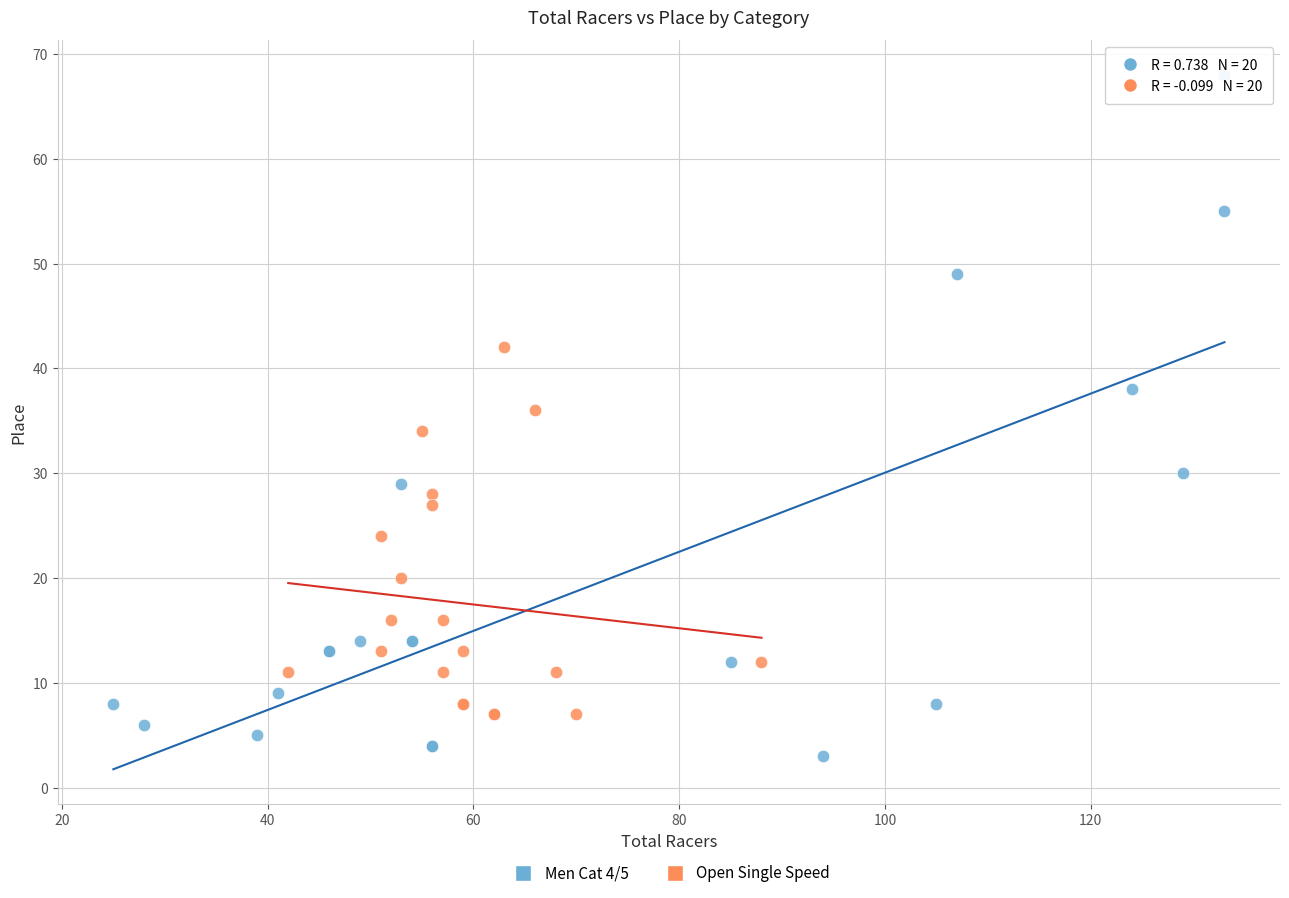

Which series reaches the maximum Y coordinate?

Men Cat 4/5